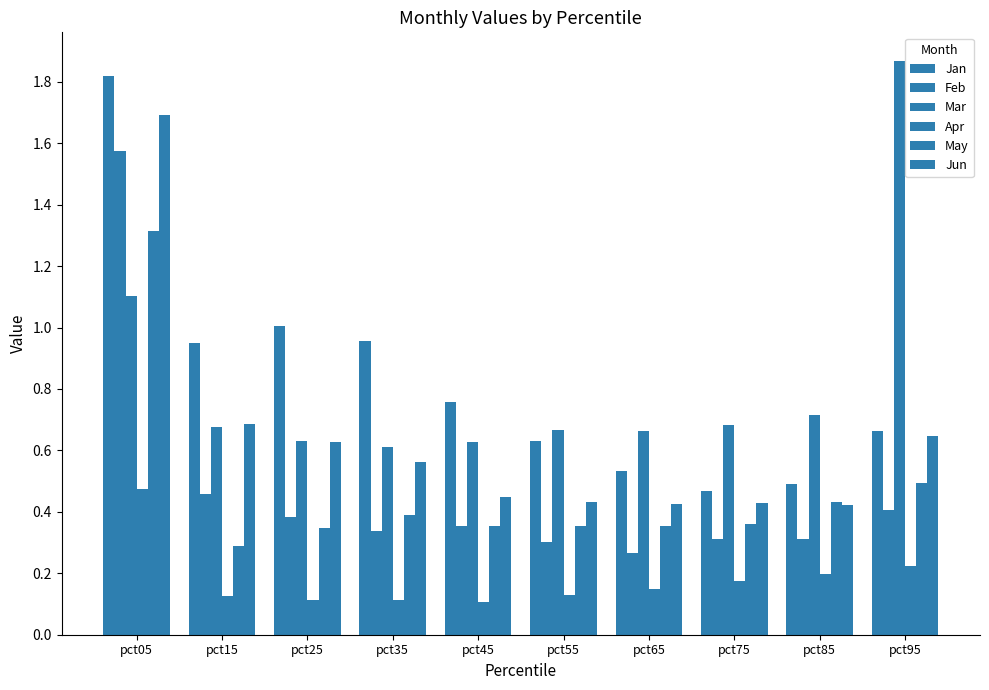

What is the average value of the Mar series?

0.8